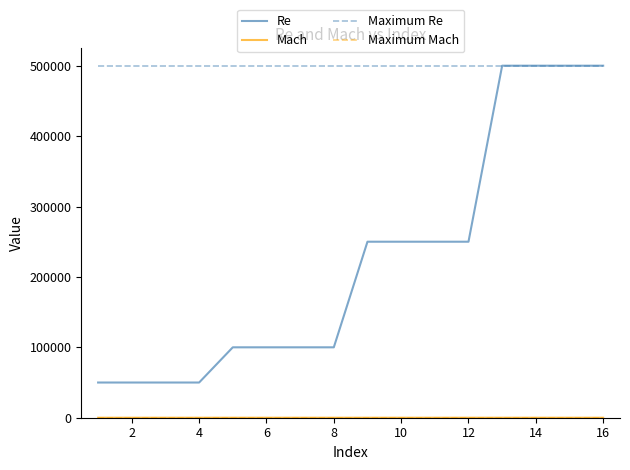

Which series has the largest total across all categories?

Maximum Re